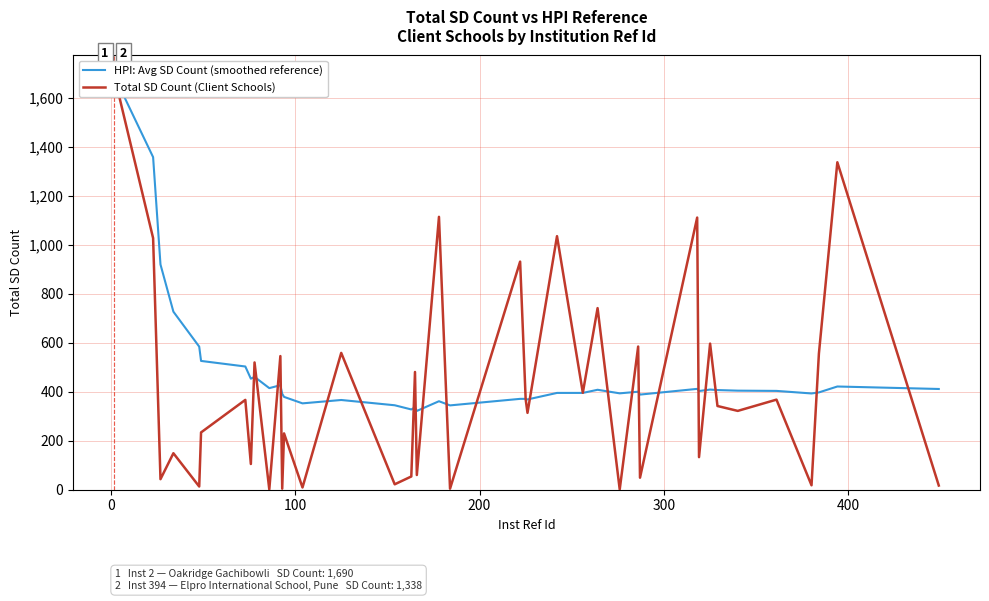

What is the lowest value of the HPI: Avg SD Count (smoothed reference) series?

321.8